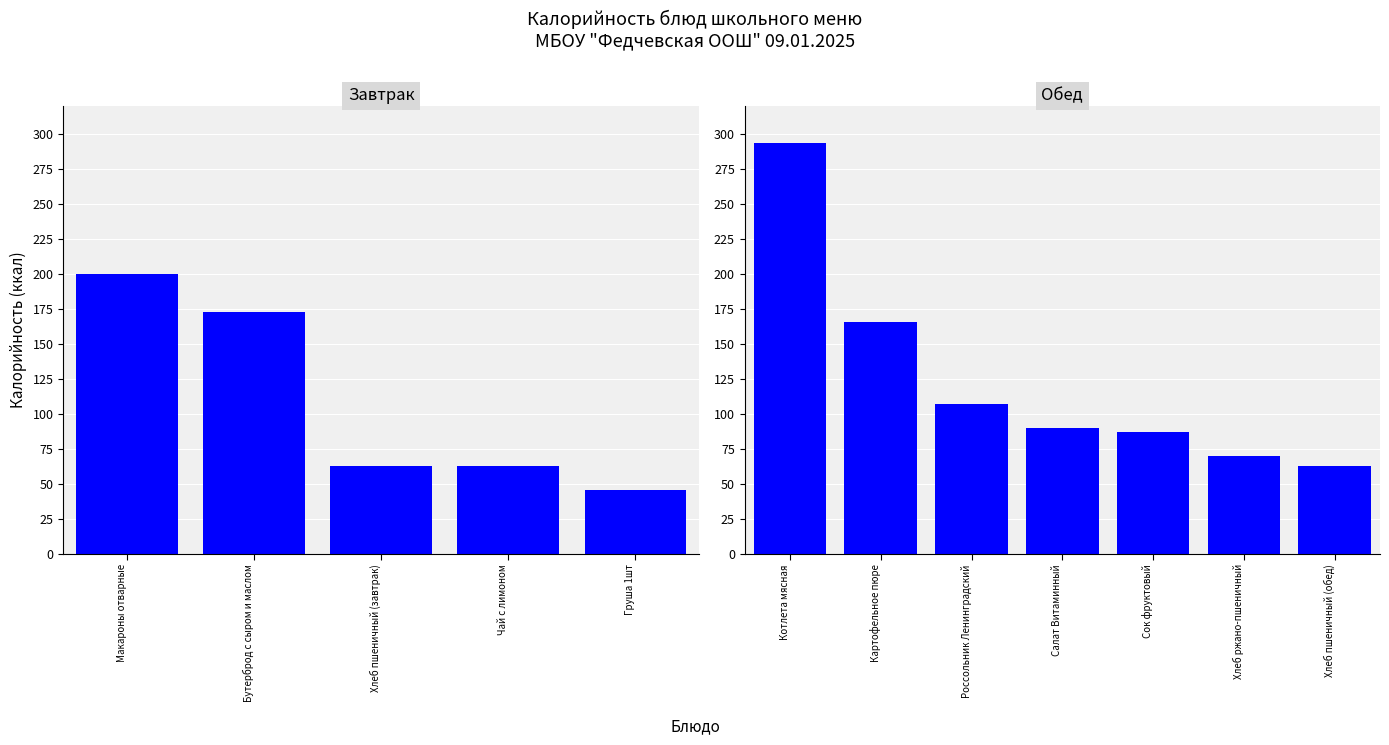

Rank the categories by value from highest to lowest.

Котлета мясная, Макароны отварные, Бутерброд с сыром и маслом, Картофельное пюре, Россольник Ленинградский, Салат Витаминный, Сок фруктовый, Хлеб ржано-пшеничный, Хлеб пшеничный (завтрак), Хлеб пшеничный (обед), Чай с лимоном, Груша 1шт